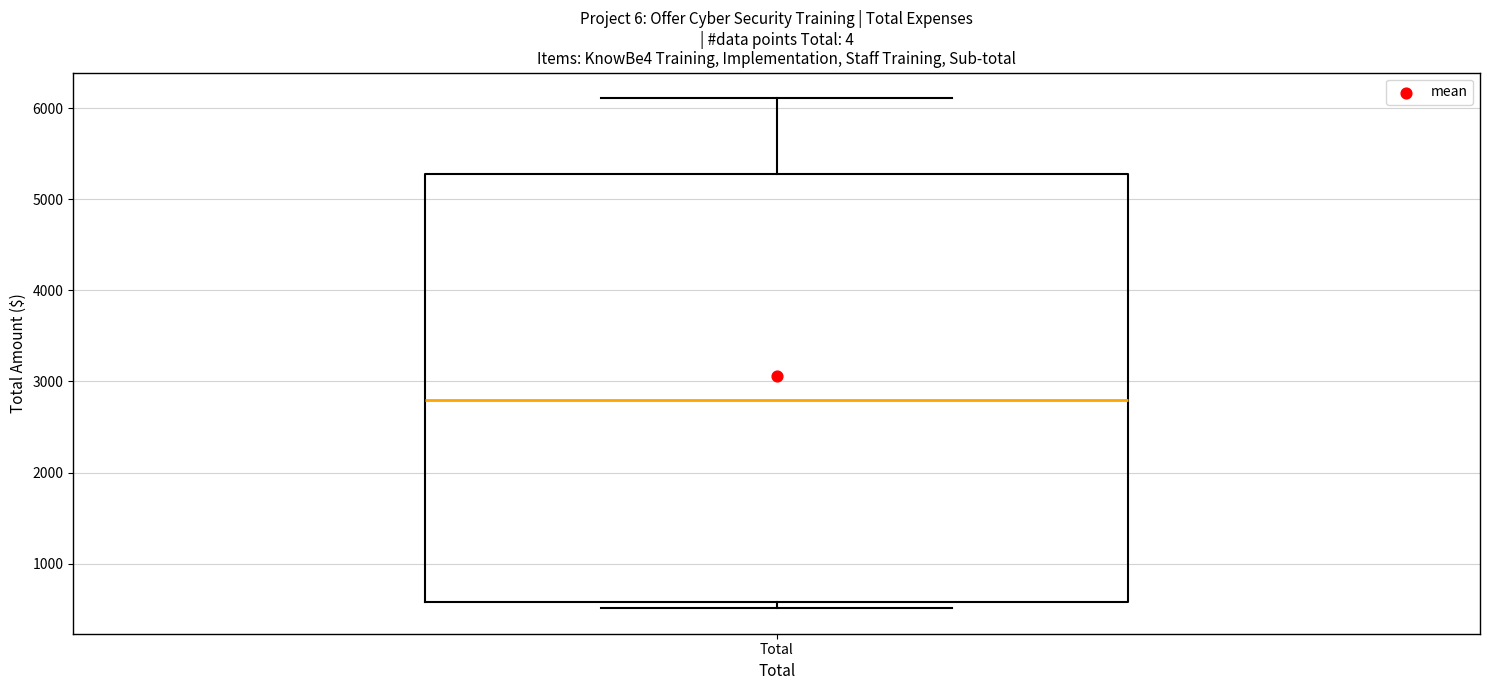

Read this box plot against the y-axis: the position of the median line, the range covered by the box, and the ends of both whiskers. The values are not printed on the chart, so give them approximately, as read against the axis.

median 2800, box 600 to 5300, whiskers 500 to 6100